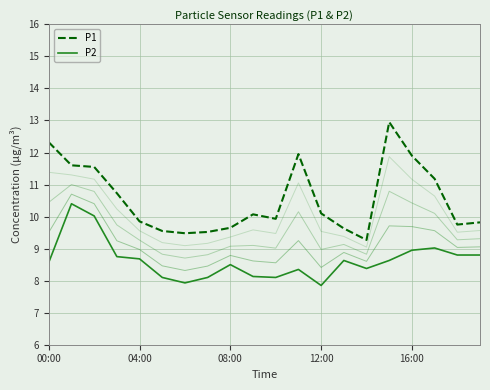

Is the value of P1 at 10 greater than the value of P2 at 6?

Yes